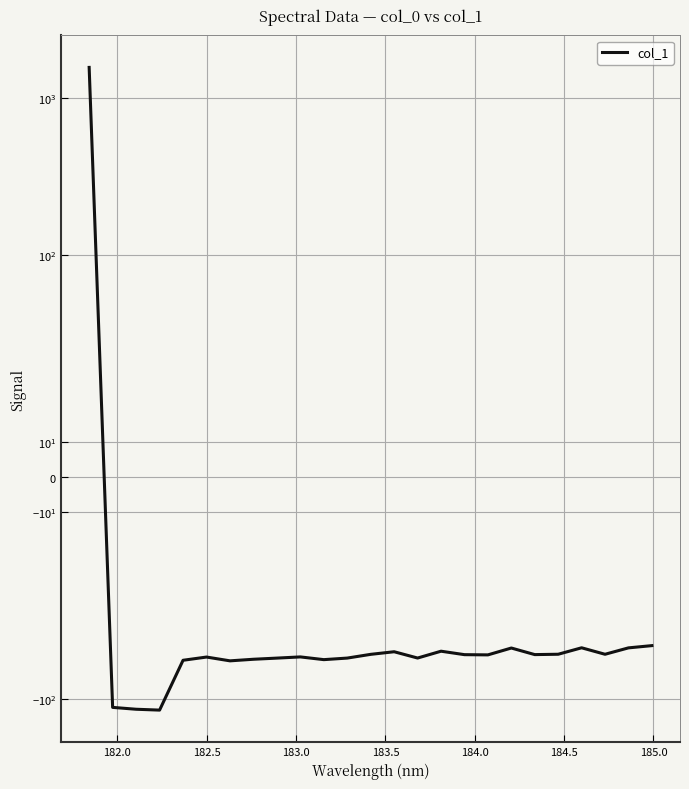

What is the value of the 5th point from the left?

-56.5